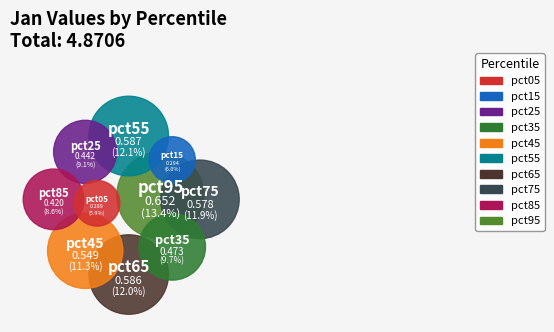

Is there any slice that represents more than half of the pie?

No